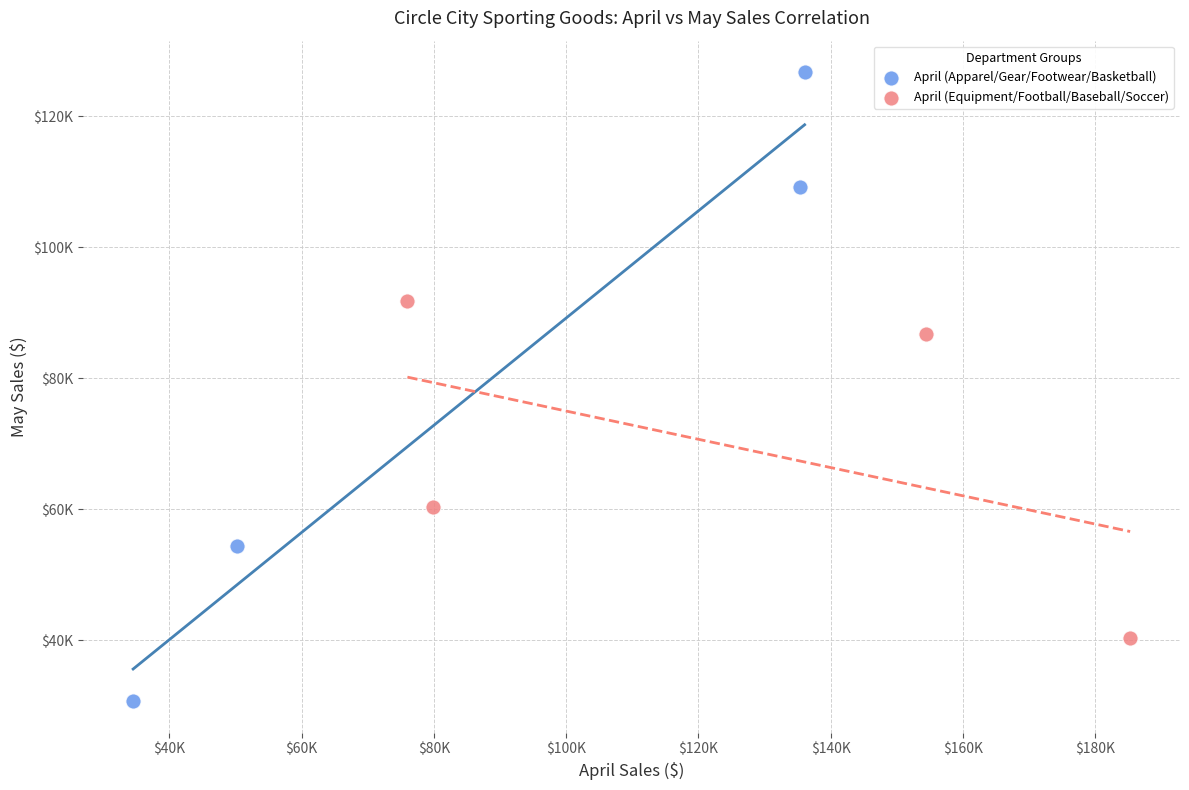

What are all the series names shown in the legend?

April (Apparel/Gear/Footwear/Basketball), April (Equipment/Football/Baseball/Soccer)